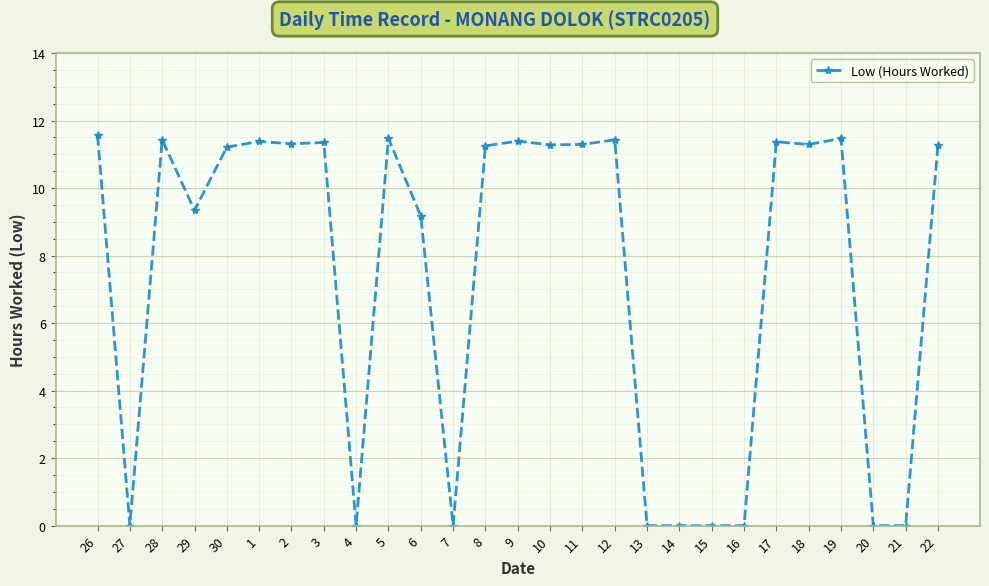

How many categories are shown in the chart?

27